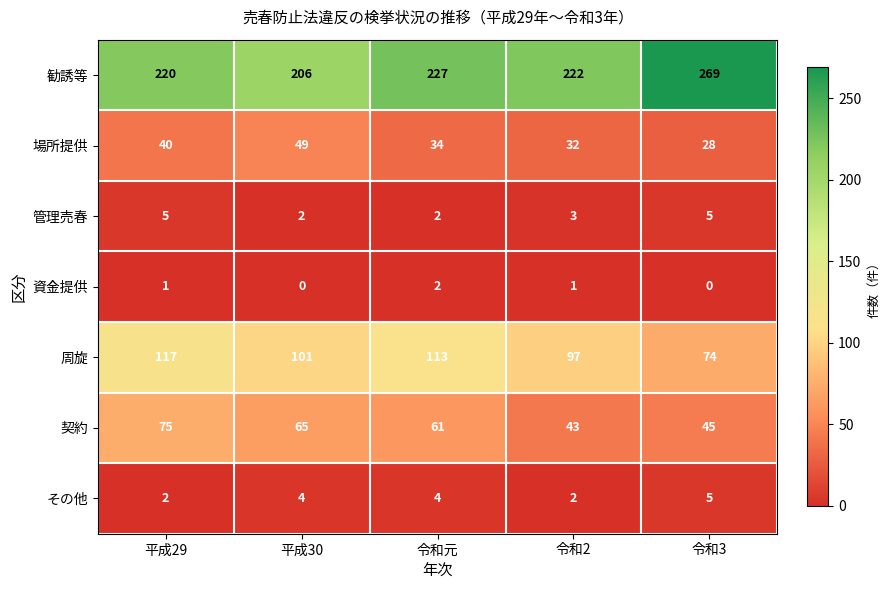

Which series has the largest total across all categories?

勧誘等